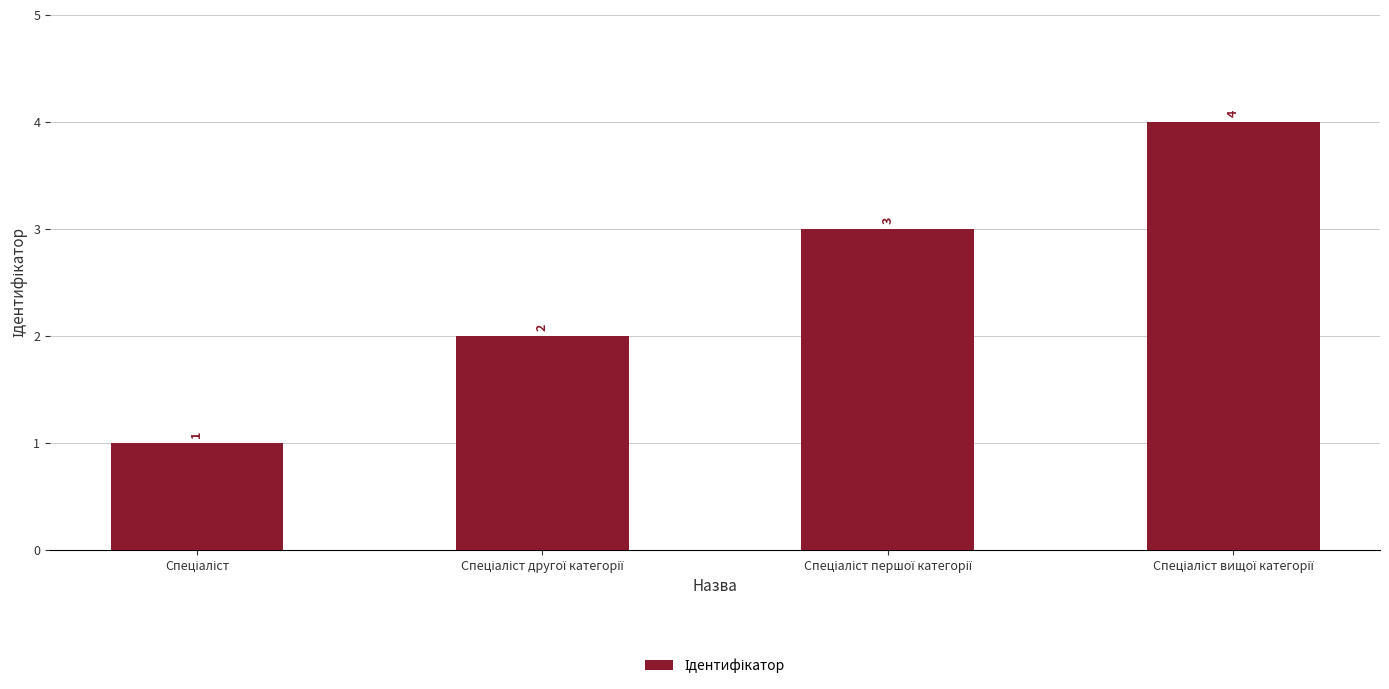

What is the value of the 3rd bar from the left?

3